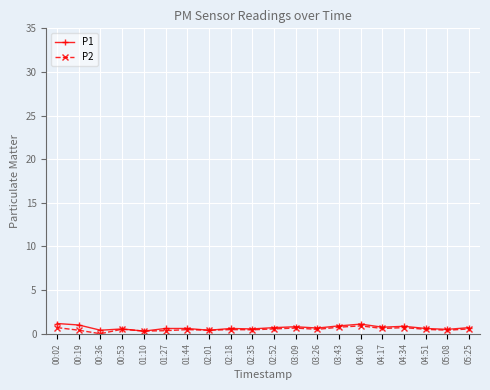

What is the label of the 1st point from the left?

00:02